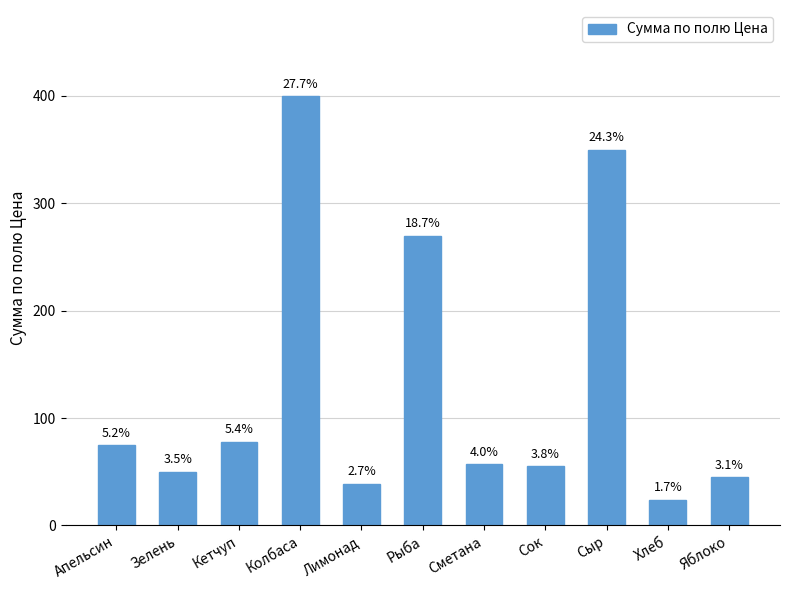

Are the bars grouped side by side (vs. stacked)?

No